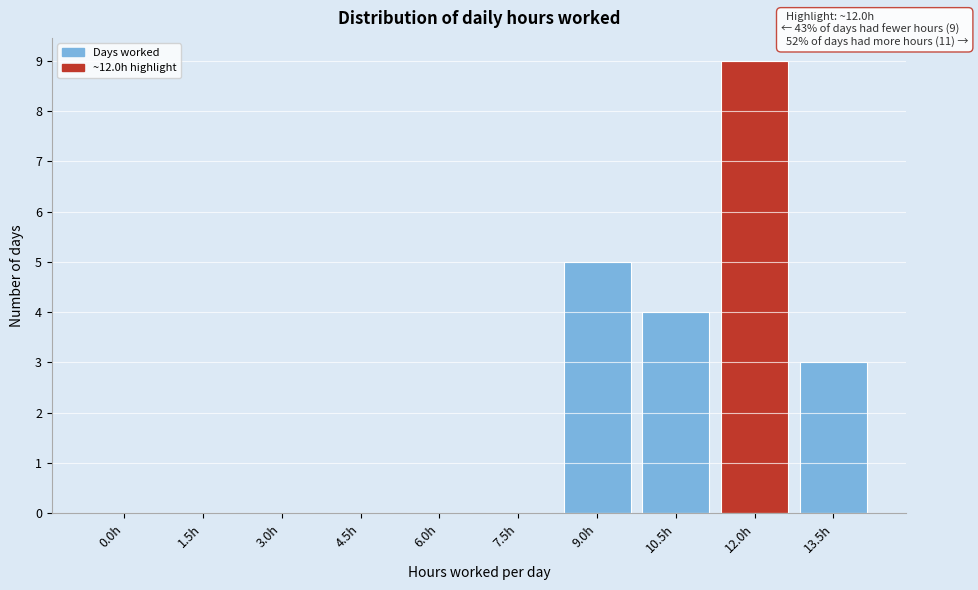

Reading right to left, extract all data points from this chart.

13.5h=3	12.0h=9	10.5h=4	9.0h=5	7.5h=0	6.0h=0	4.5h=0	3.0h=0	1.5h=0	0.0h=0